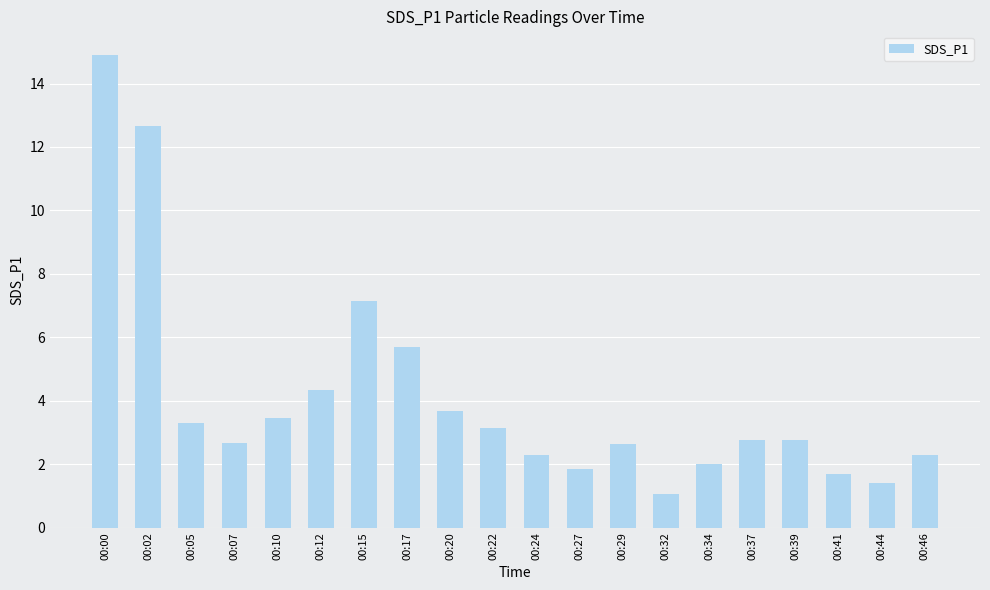

Is it true that the value at 00:22 is 3.1?

True